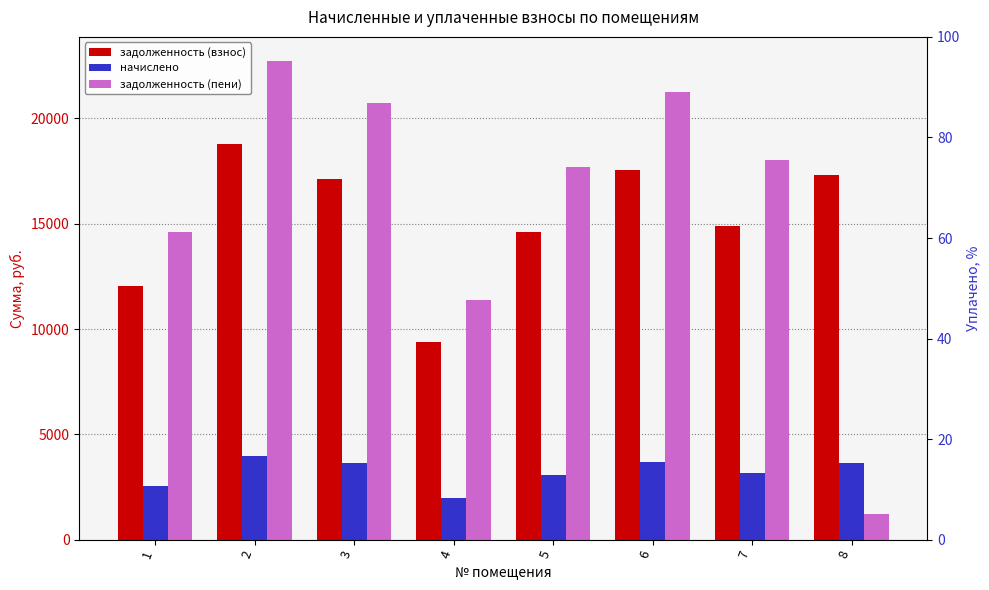

Rank the series at 4 from lowest to highest value.

начислено, задолженность (взнос), задолженность (пени)